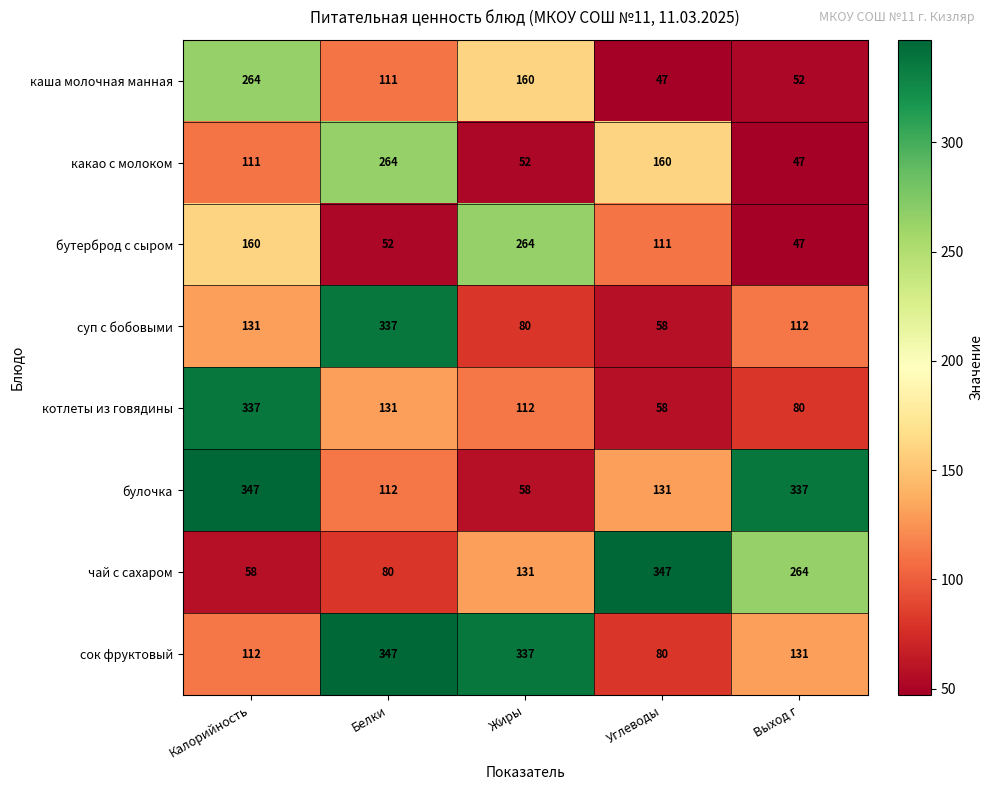

Where does the суп с бобовыми series first go above 112?

Калорийность